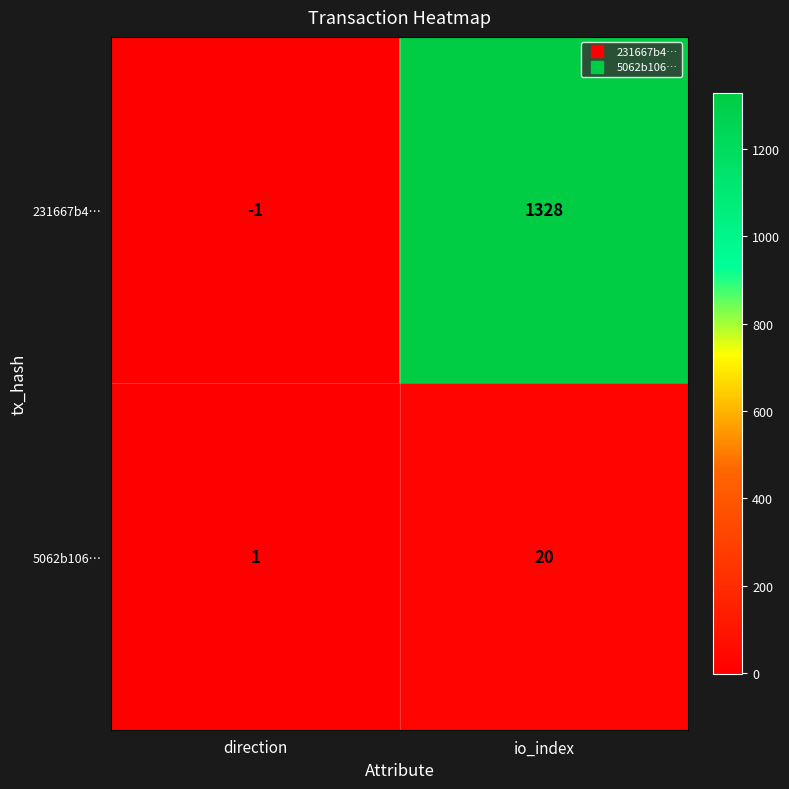

At which label is 5062b106… closest to 10?

direction